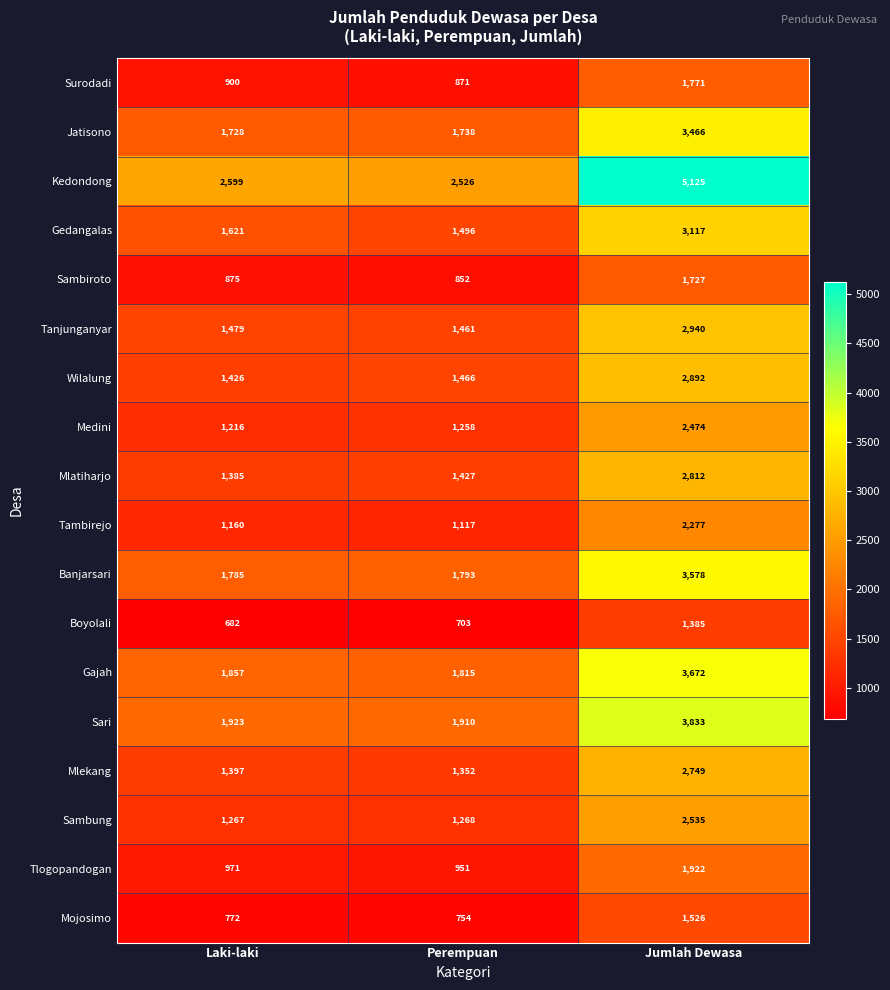

At which category is the sum across all series the highest?

Jumlah Dewasa